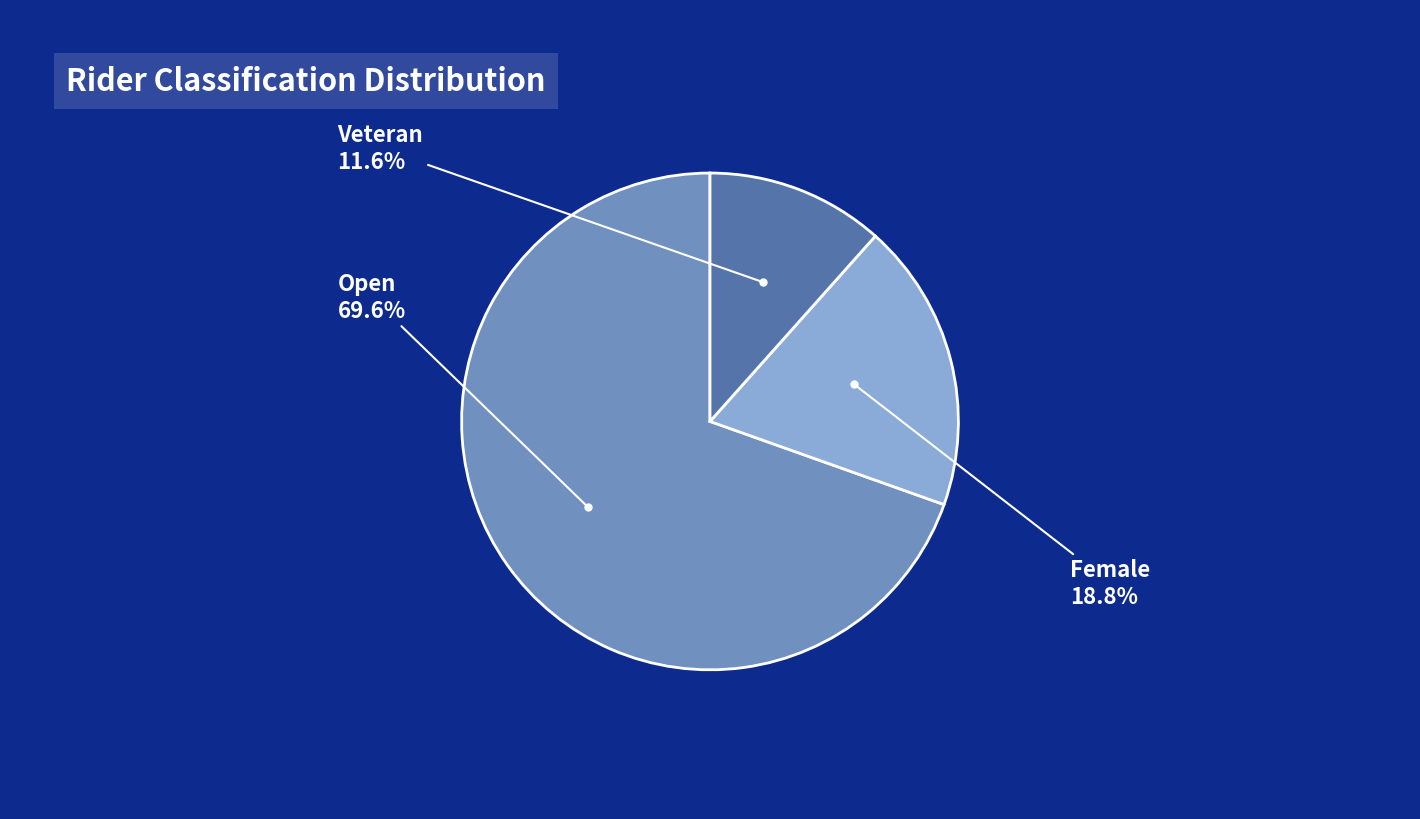

To the nearest percent, what is the average slice percentage?

33%